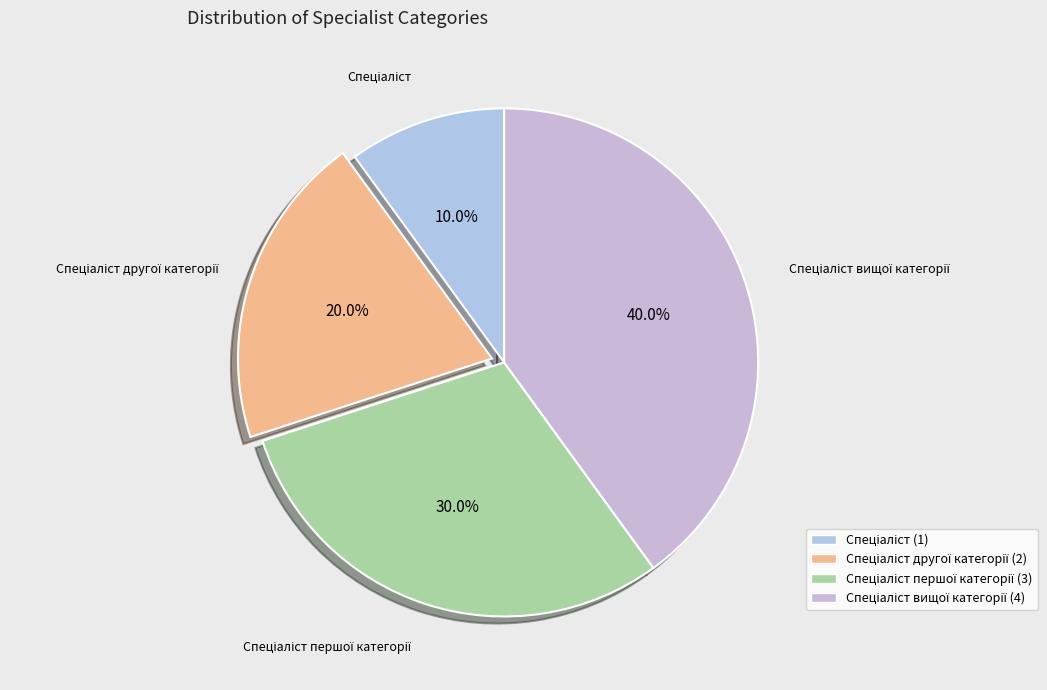

Which slice is the largest?

Спеціаліст вищої категорії